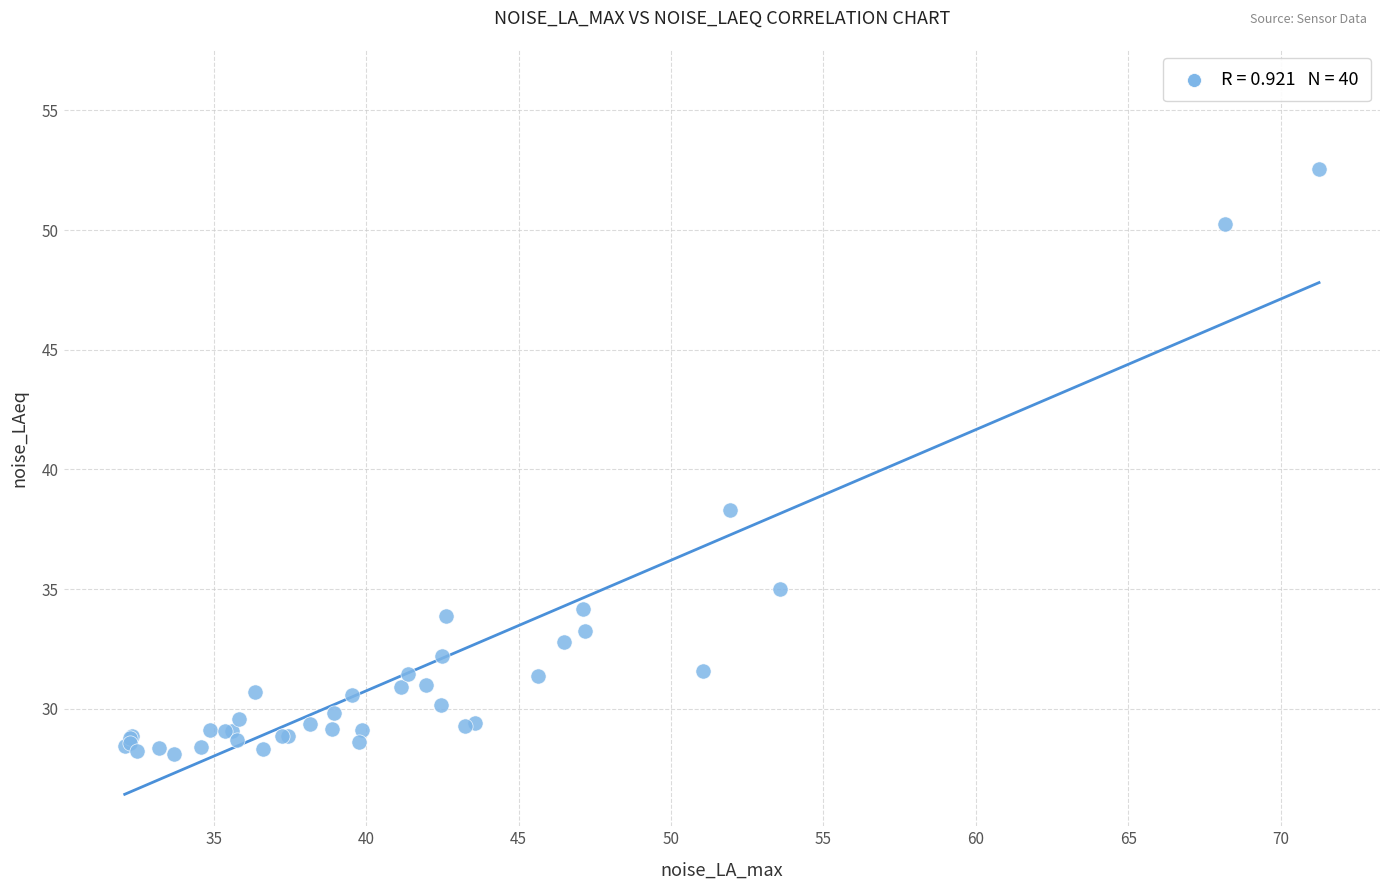

What Y value in the scatter plot is closest to 40?

38.3